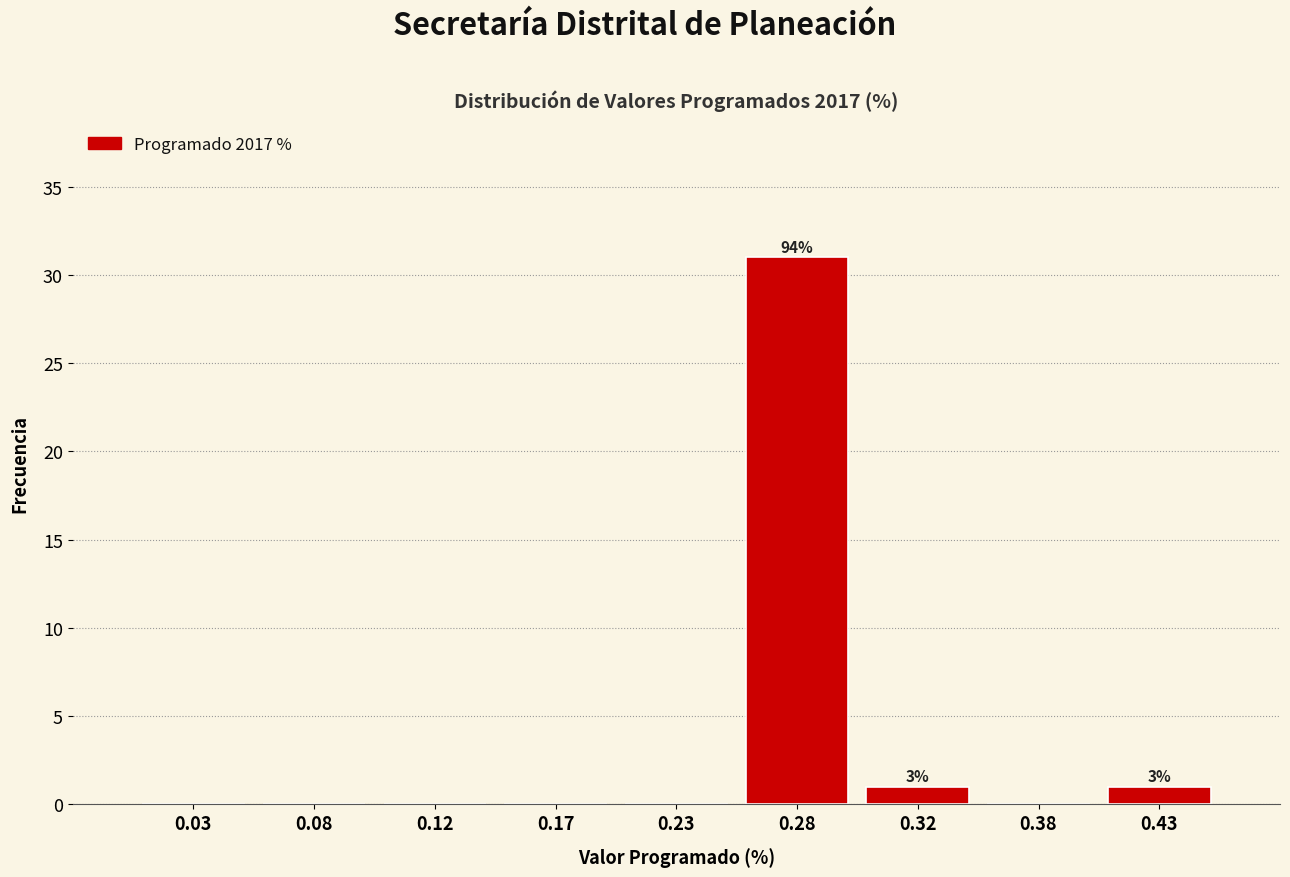

Which range on the x-axis has the tallest bar?

0.25 to 0.30